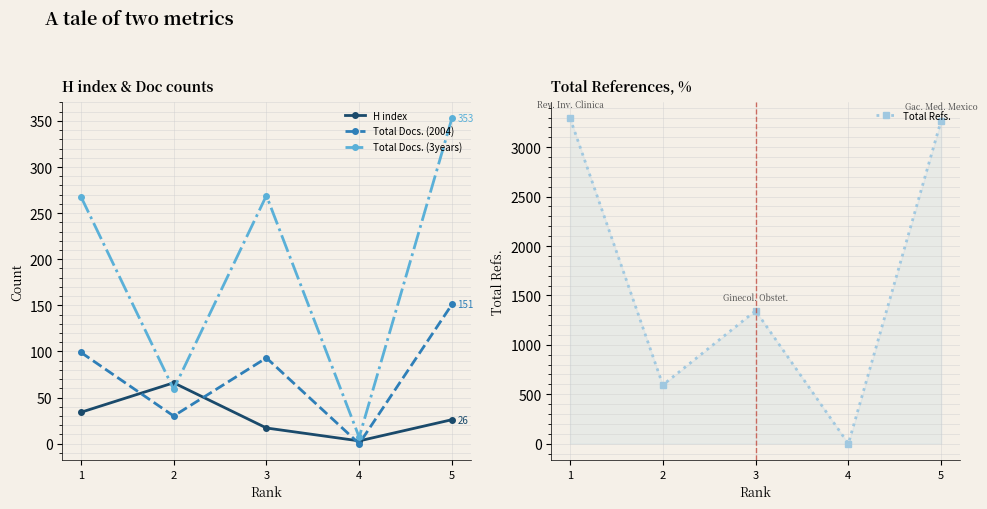

What is the total value across all series at 1?

3695